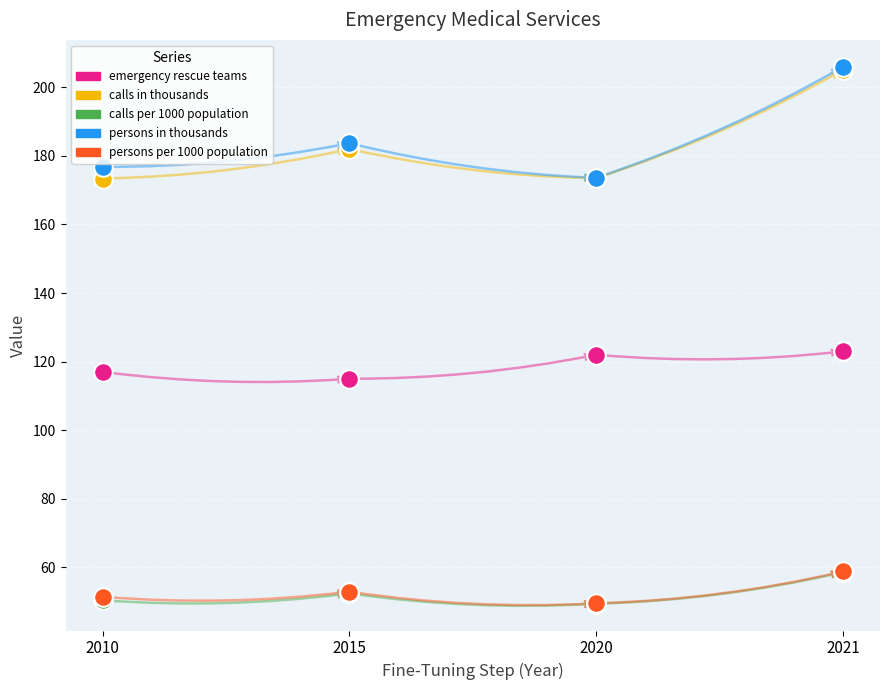

What are all the series names shown in the legend?

emergency rescue teams, calls in thousands, calls per 1000 population, persons in thousands, persons per 1000 population